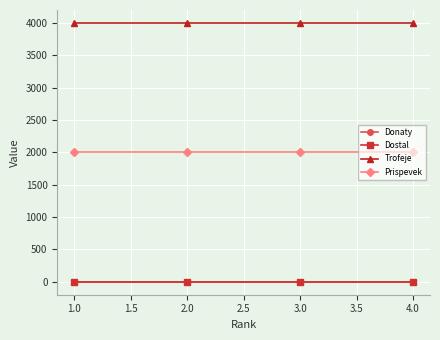

How many series are shown in this chart?

4